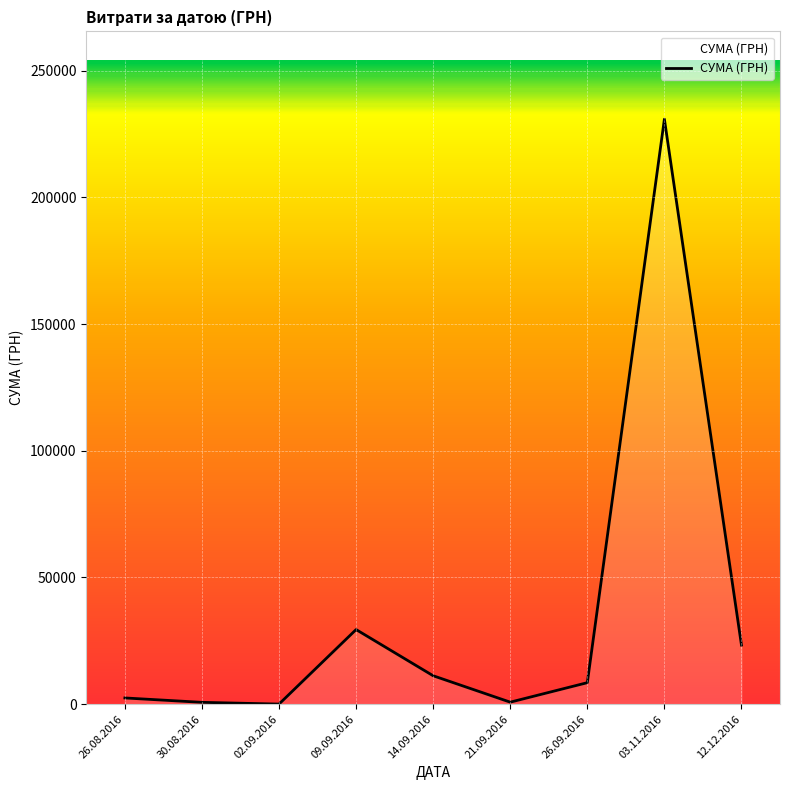

Where is the data nearest to the value 115429?

09.09.2016